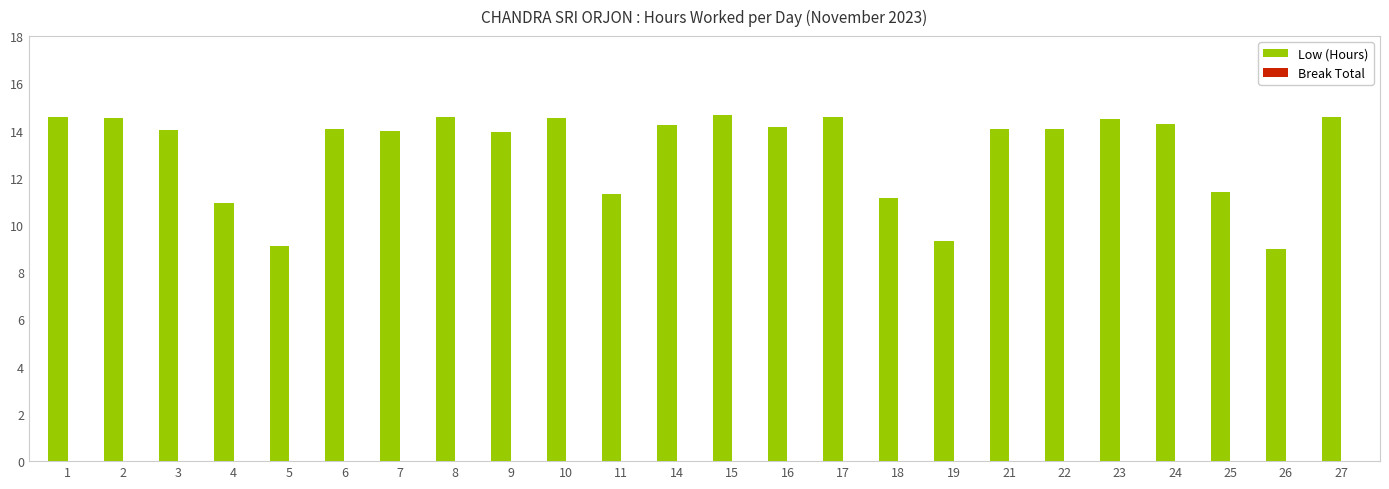

How many bars are there in total?

24